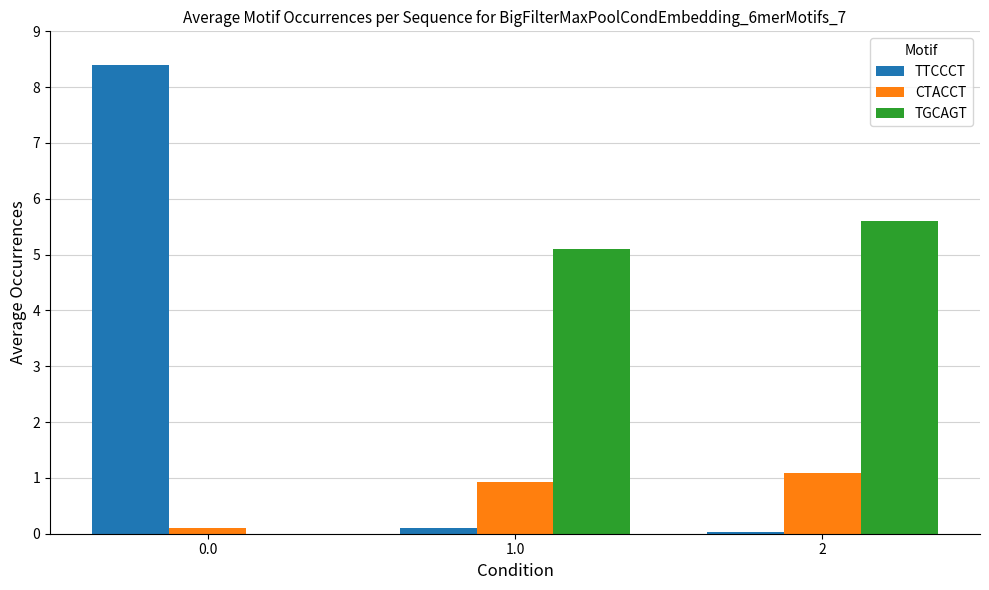

What is the difference between the TTCCCT values at 2 and 1.0?

0.1